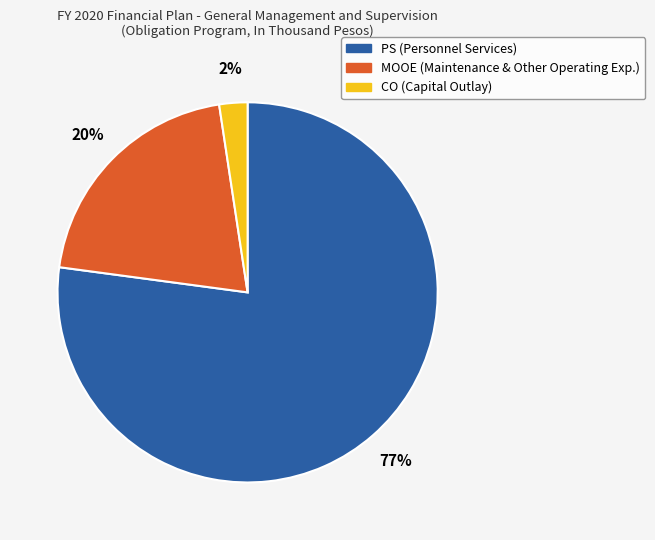

To the nearest percent, what is the combined percentage of MOOE and PS?

98%